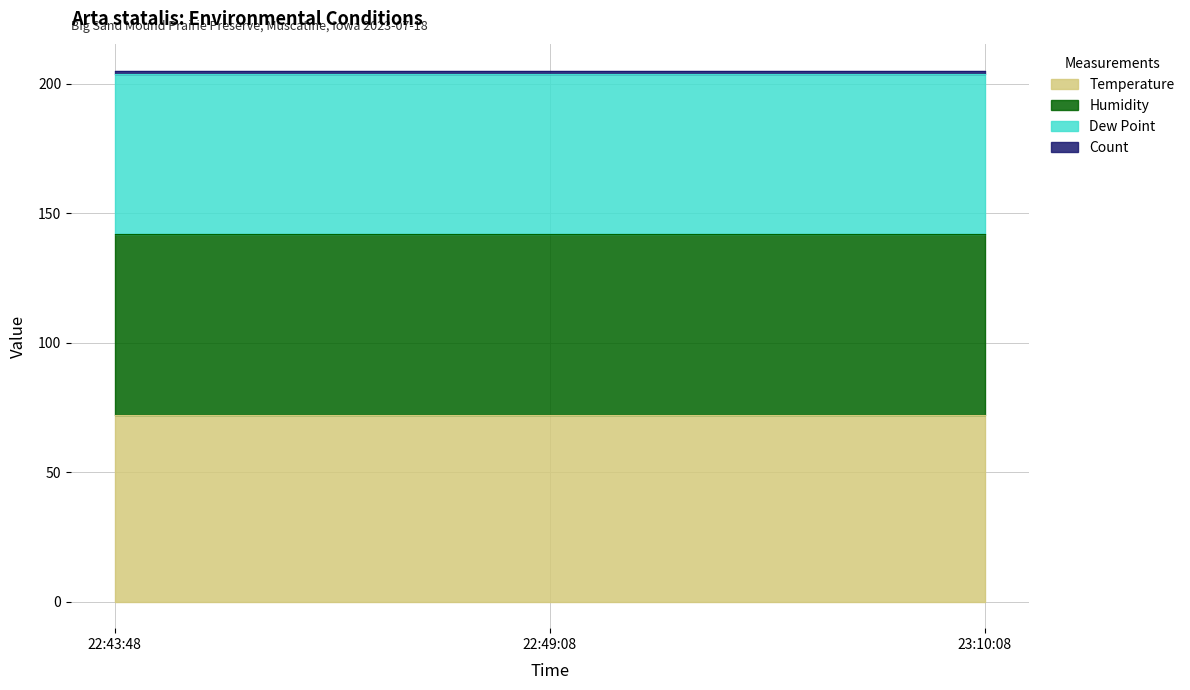

The Temperature series shows 117 at 22:43:48. True or false?

False